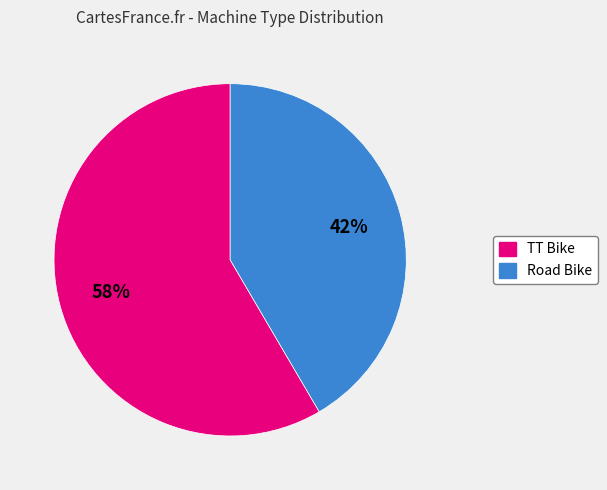

Is there a majority slice in this chart?

Yes